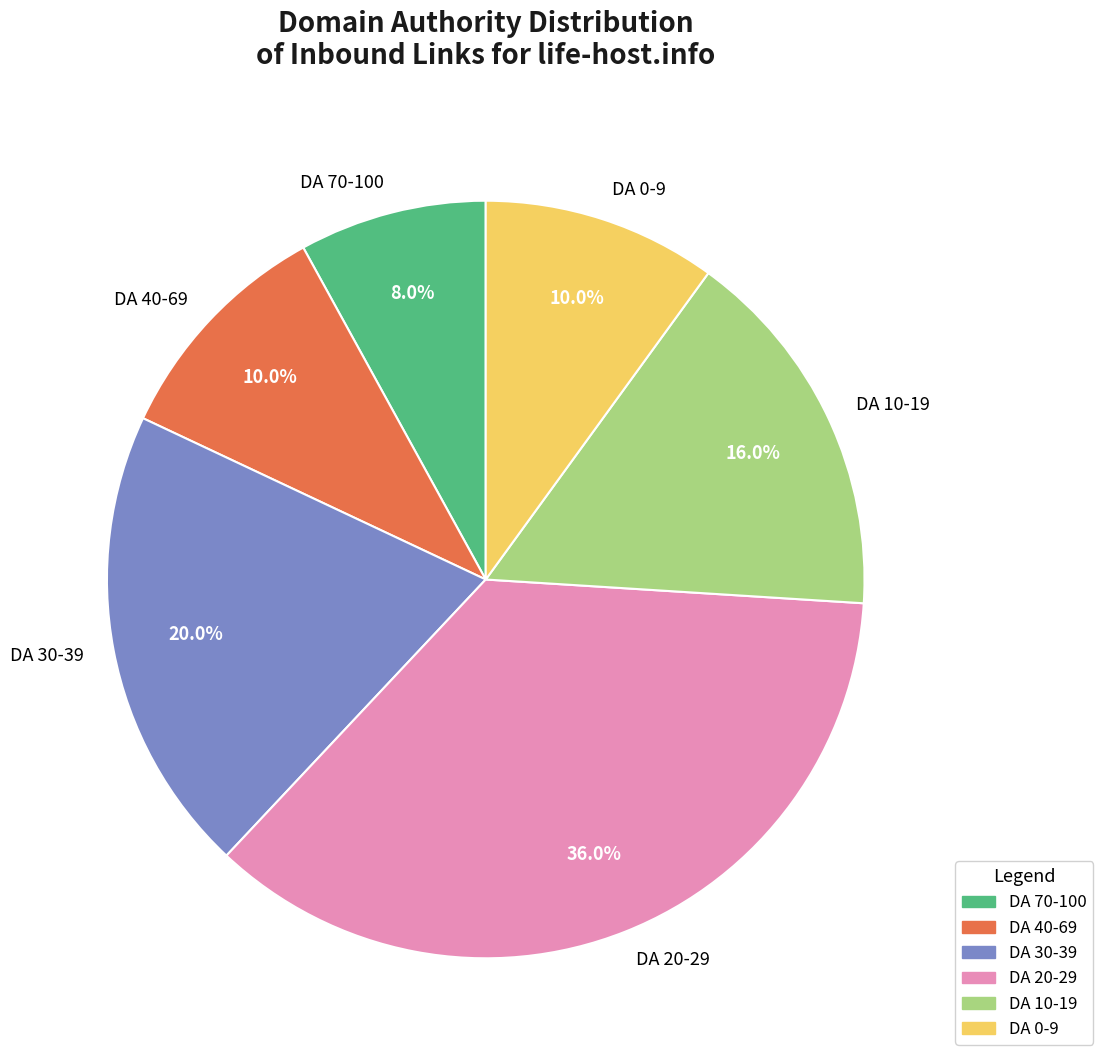

To the nearest percent, what is the average slice percentage?

17%